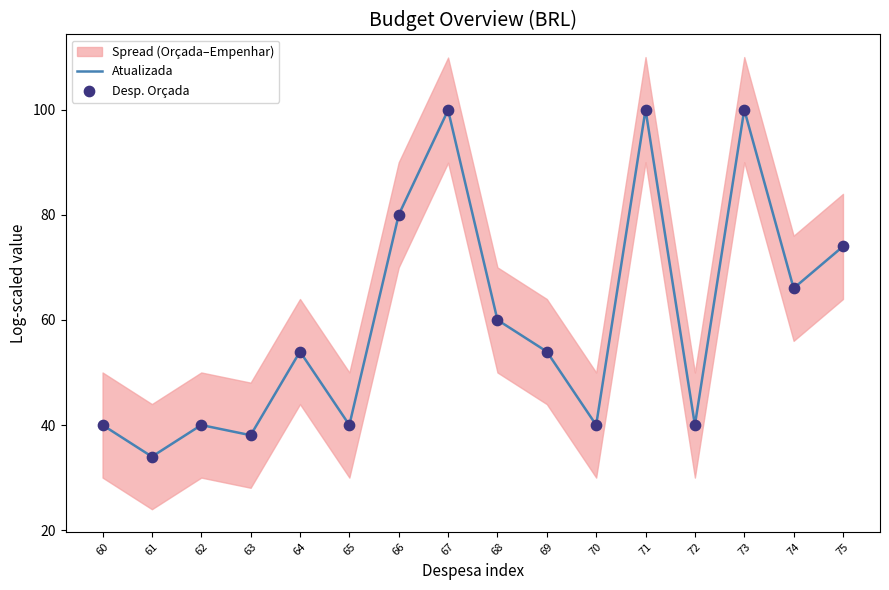

Which series has the largest total across all categories?

Atualizada